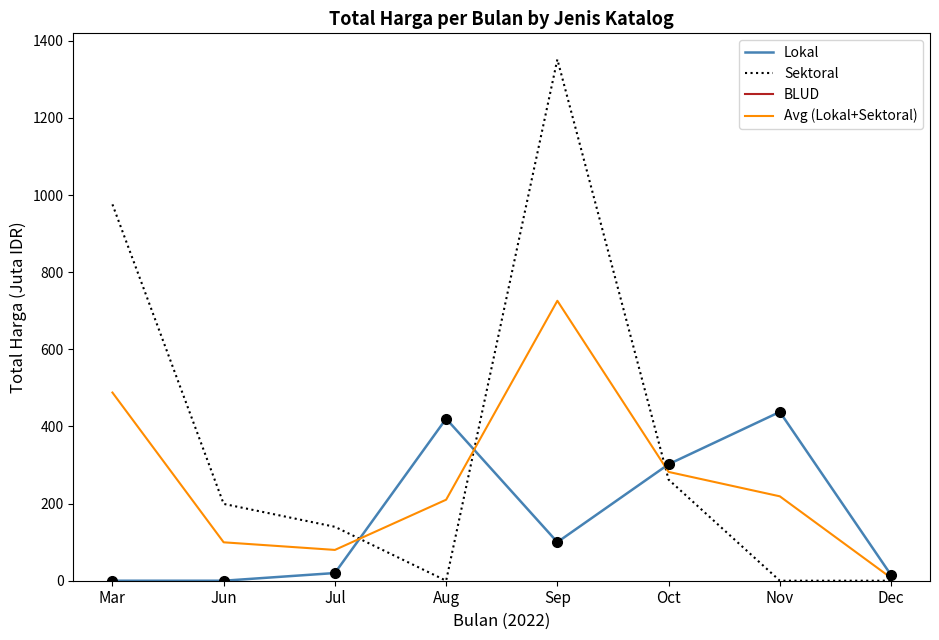

Which has a higher value, Oct or Jul?

Oct